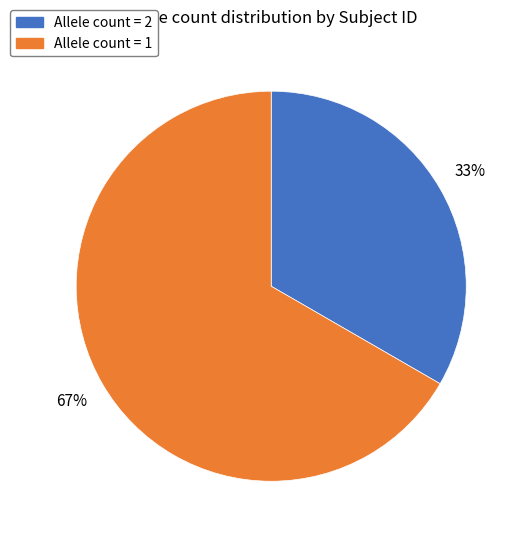

Is there a majority slice in this chart?

Yes